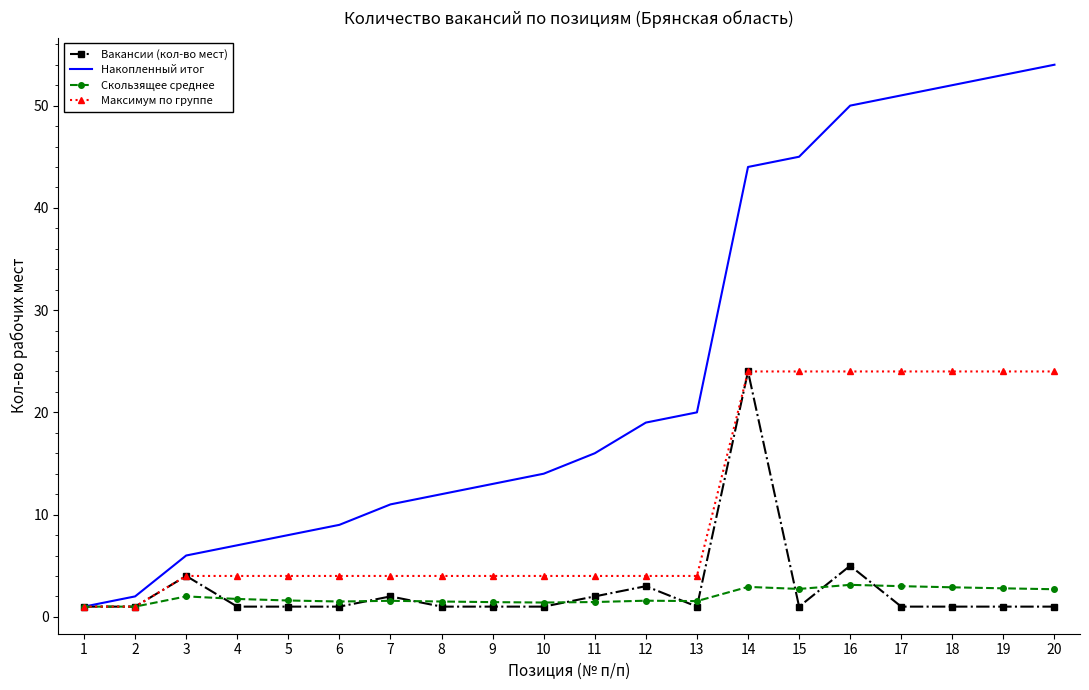

Which series has the largest total across all categories?

Накопленный итог